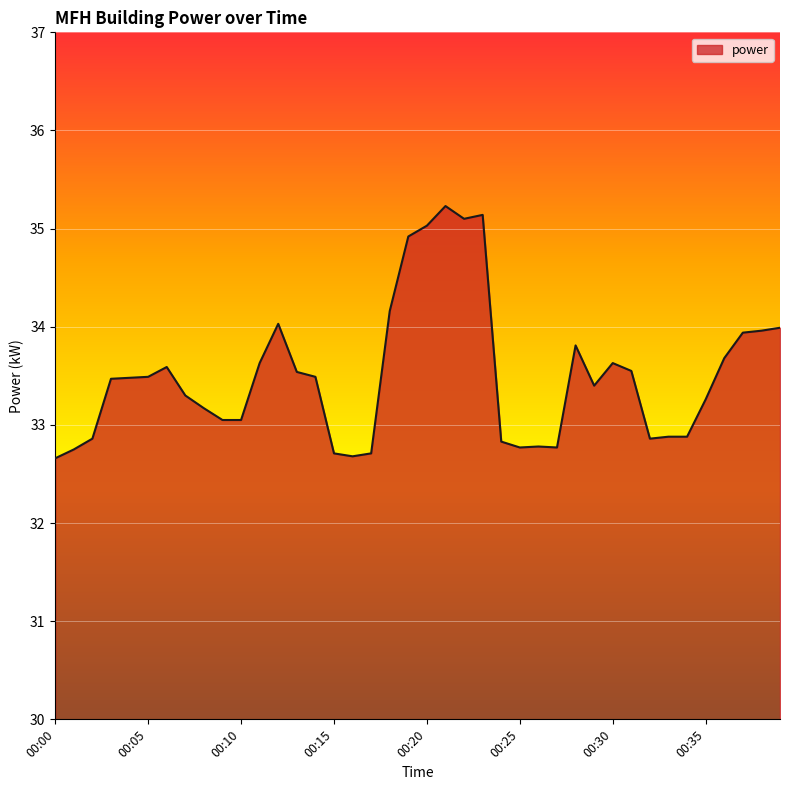

What is the minimum value shown in the chart?

32.7